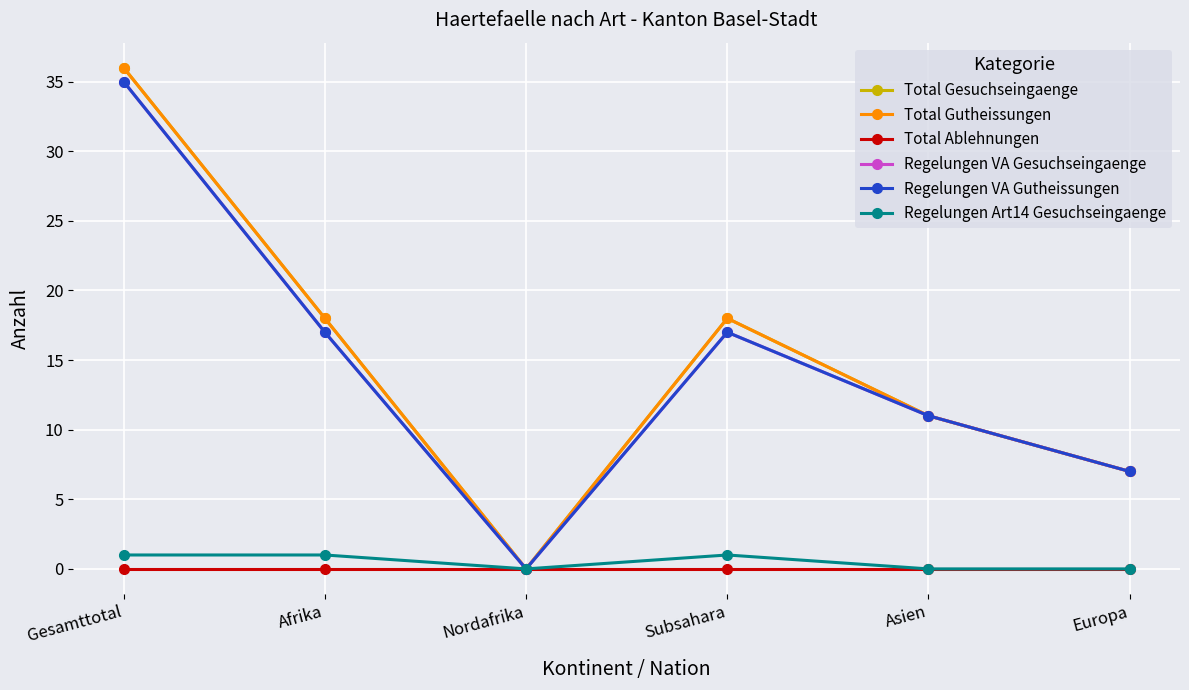

What is the average value of the Total Gesuchseingaenge series?

15